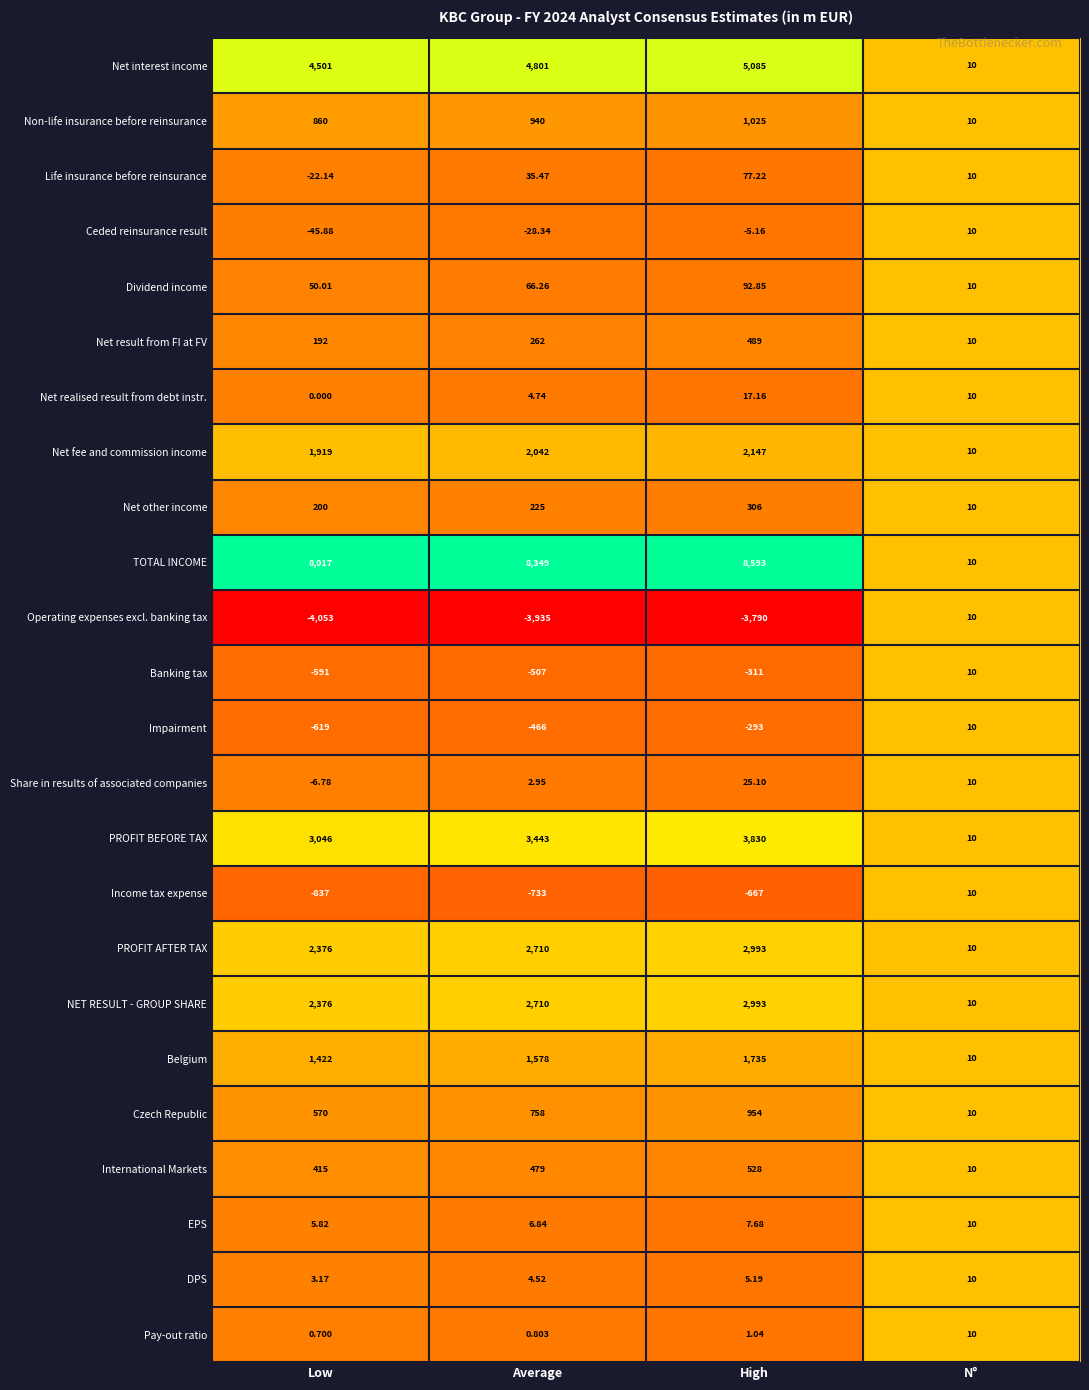

What is the greatest value displayed?

8593.0